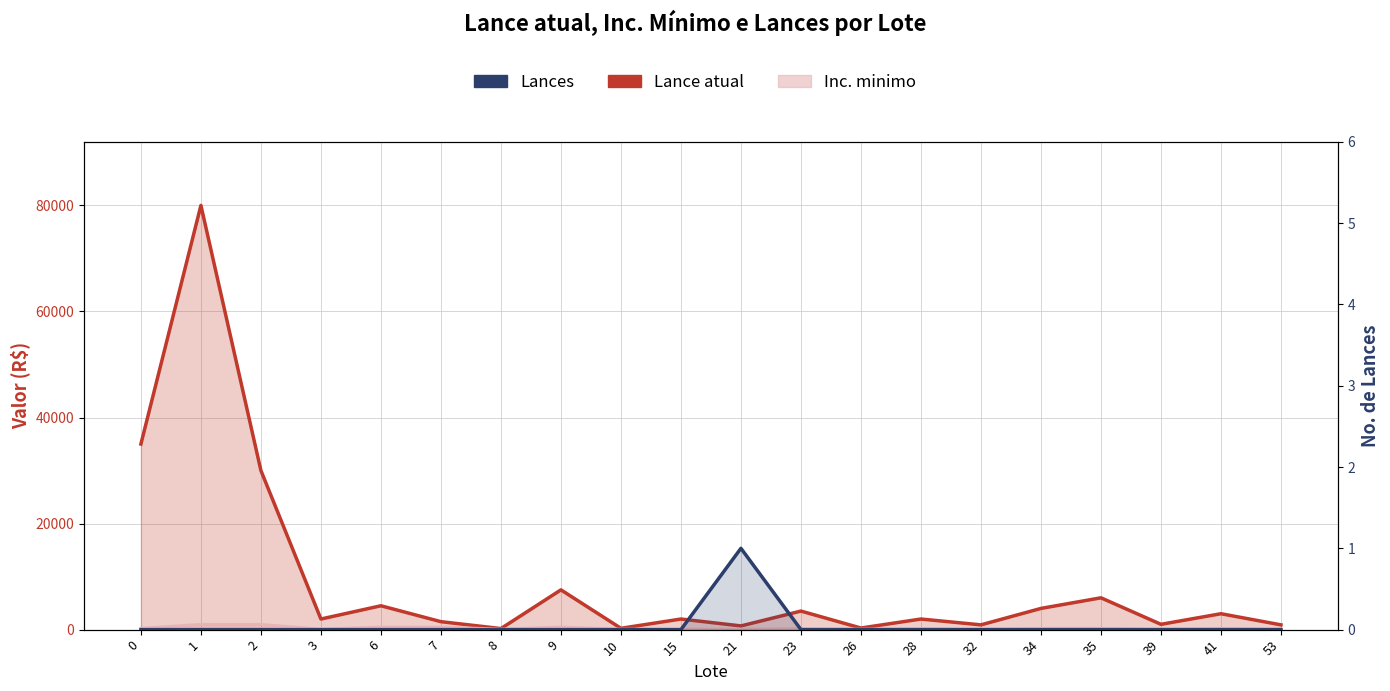

Rank the series at 39 from lowest to highest value.

Lances, Inc. minimo (line), Lance atual